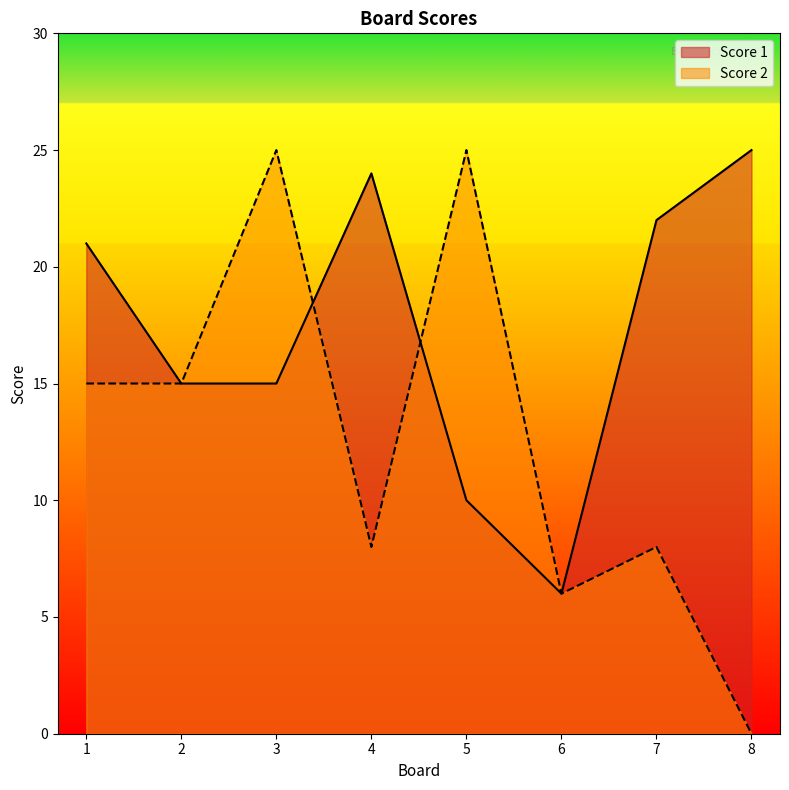

At which category does the chart reach its peak across all series?

8